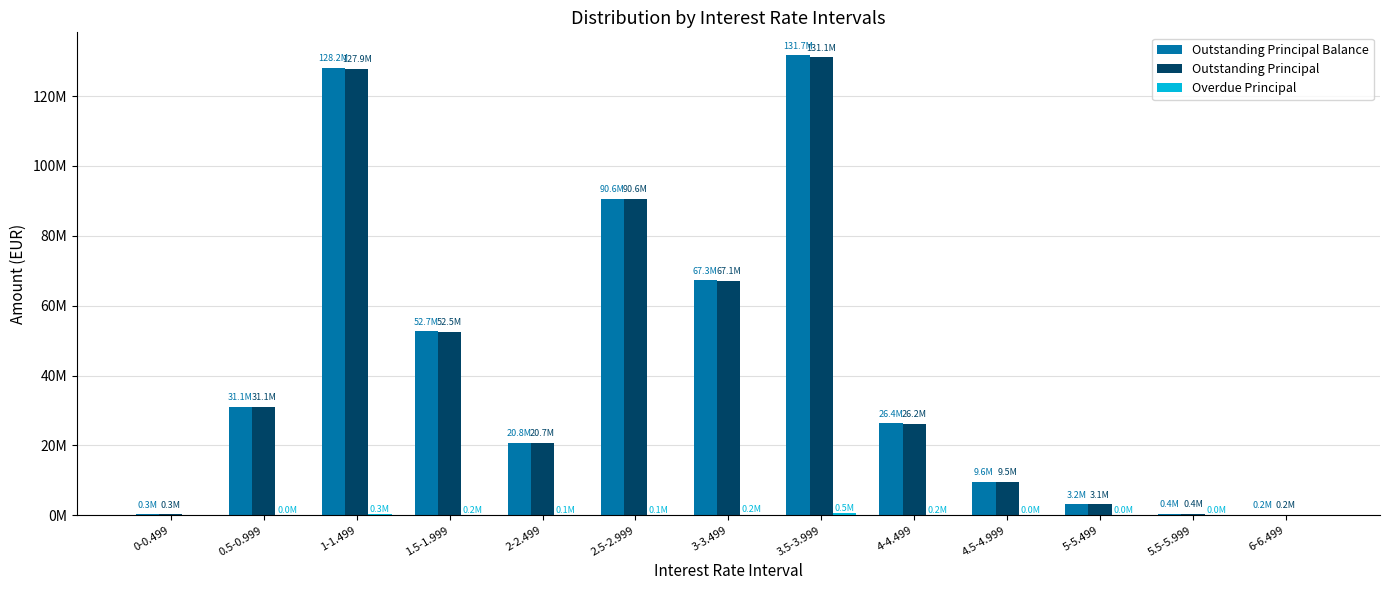

Which series has the largest total across all categories?

Outstanding Principal Balance